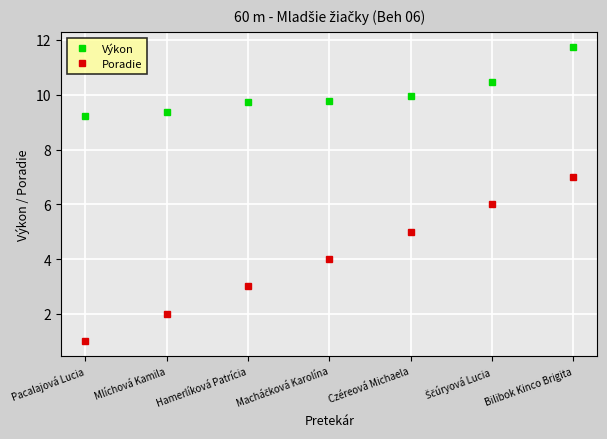

True or false: Poradie and Výkon cross at least once.

False